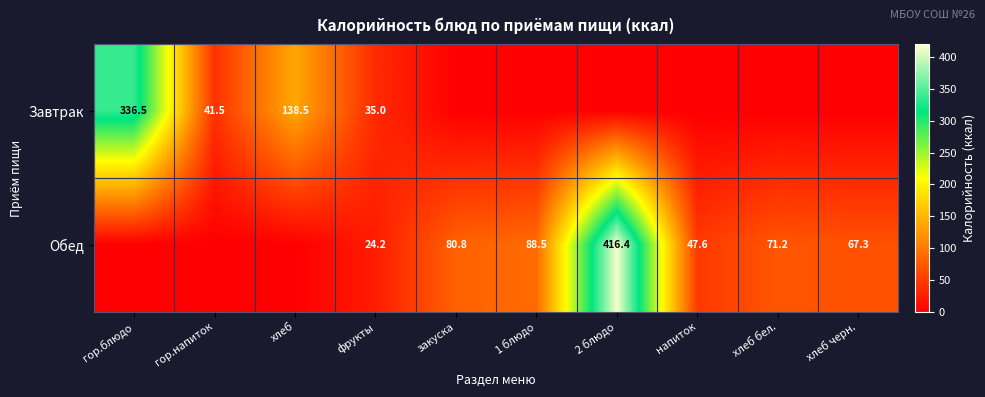

How many categories are shown in the chart?

10